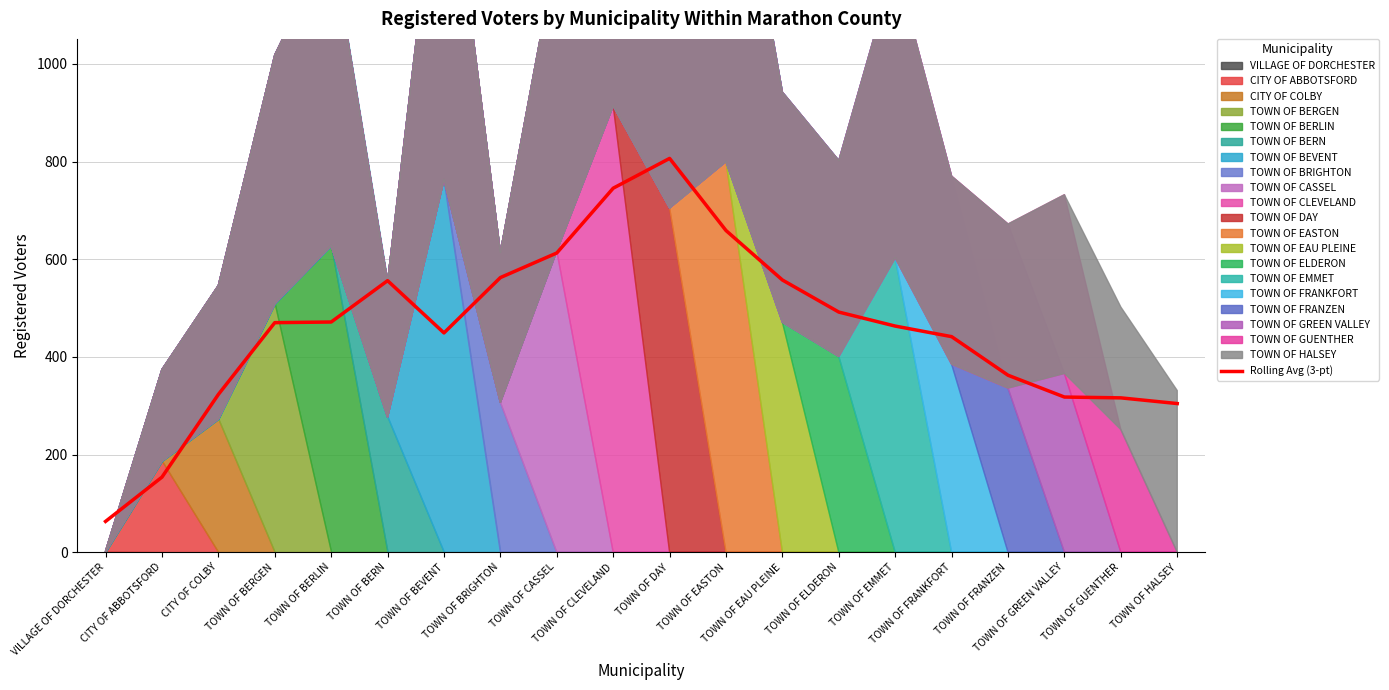

At which category does the data reach its first local peak?

TOWN OF BERN